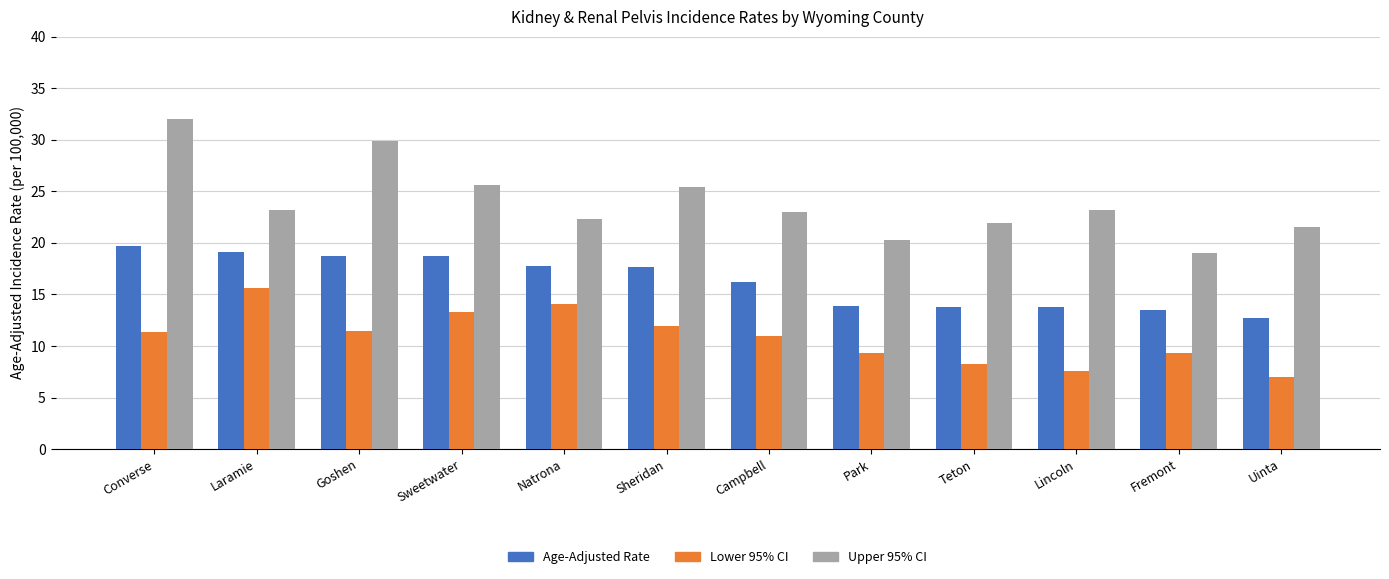

What is the approximate value of Lower 95% CI at Campbell?

11.0